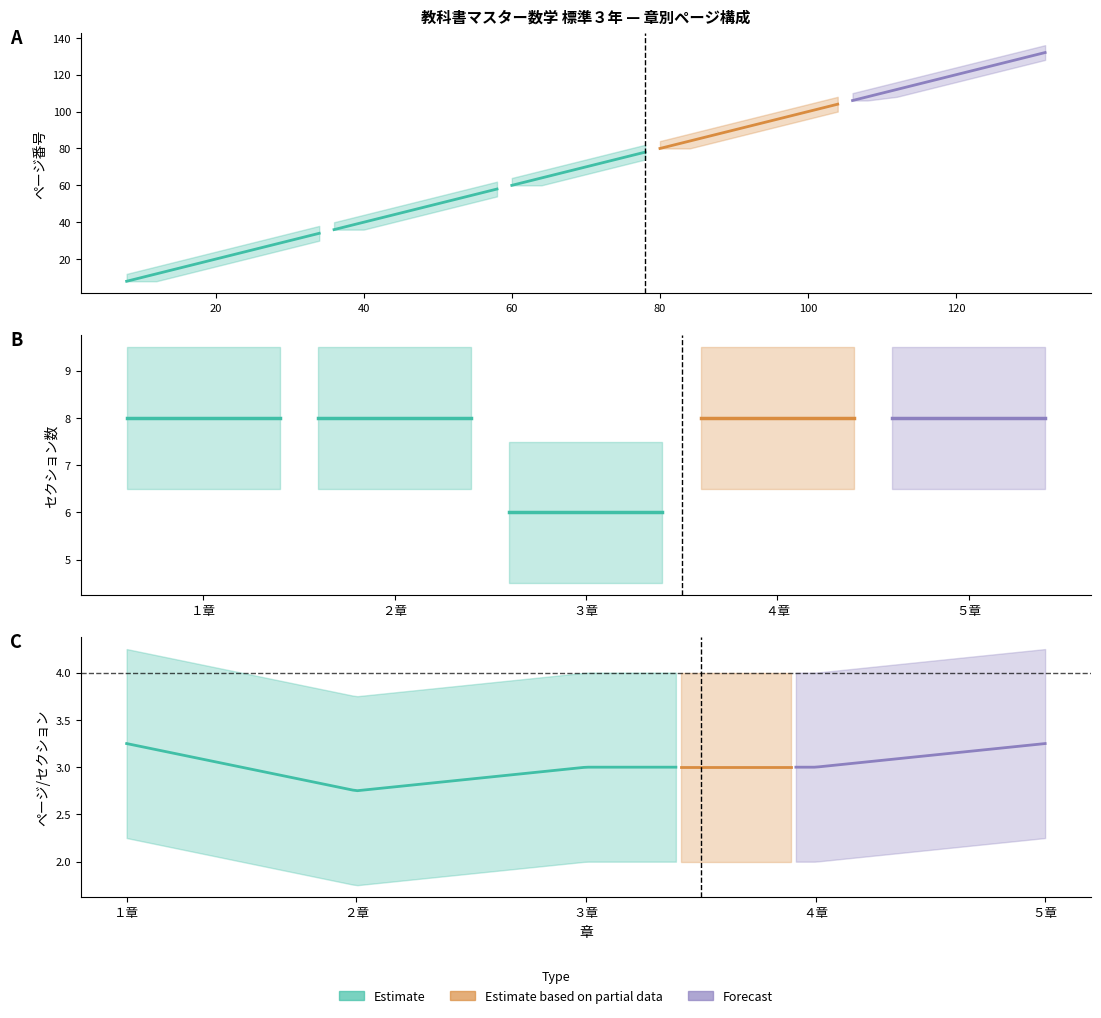

Reading left to right, what are all the values shown in this chart?

開始ページ: 8	36	60	80	106
終了ページ: 34	58	78	104	132